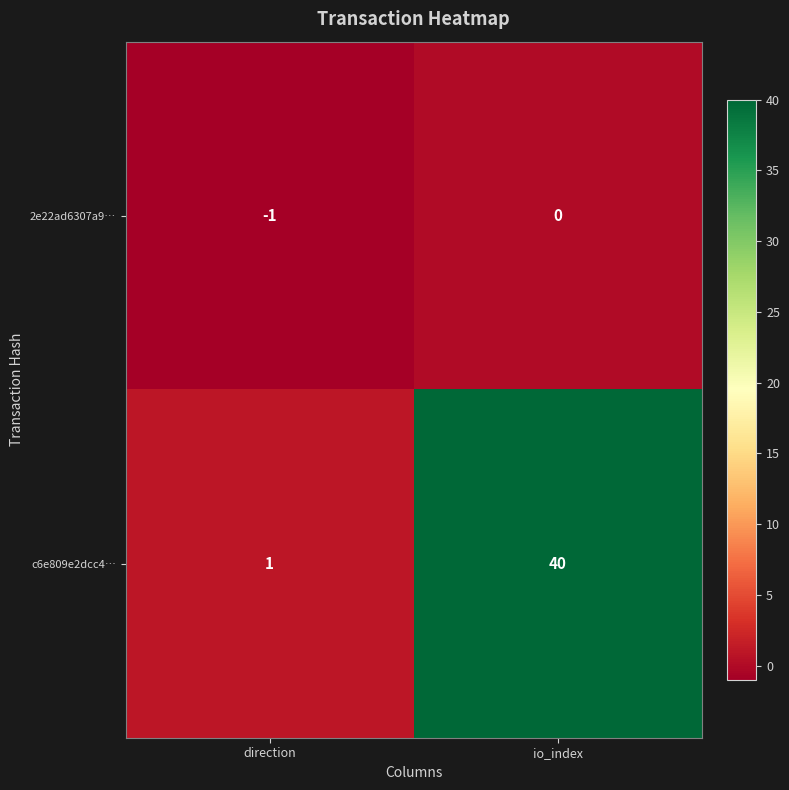

What is the spread (max minus min) of values at direction?

2